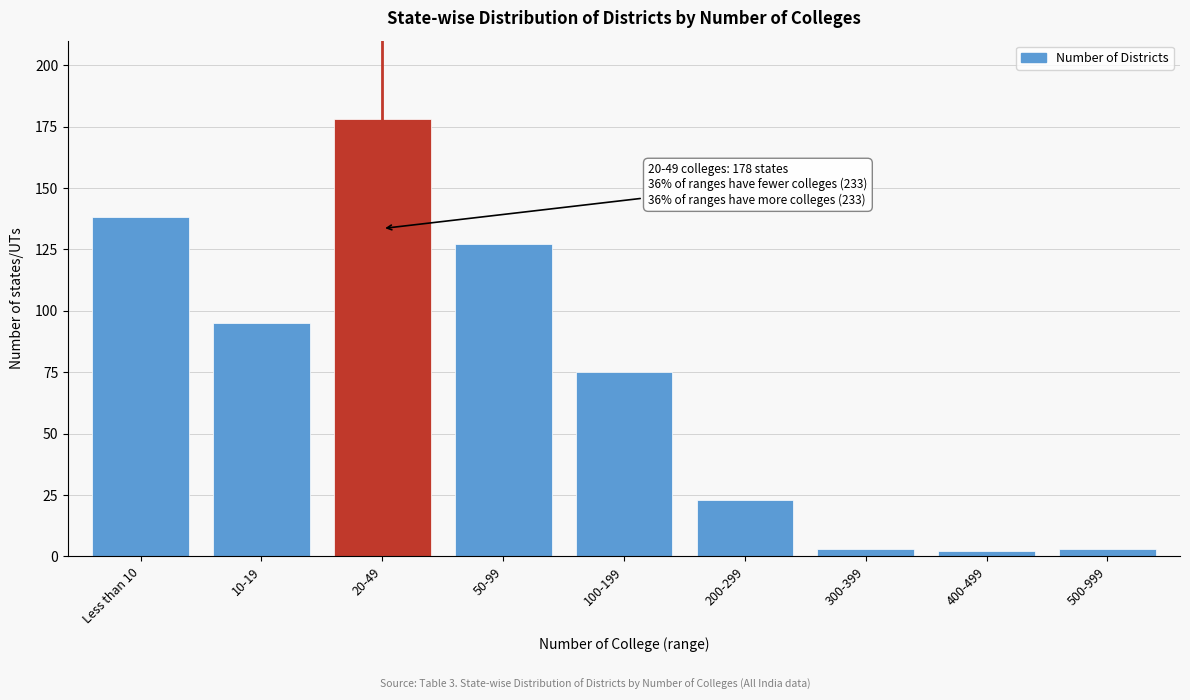

Reading left to right, what are all the values shown in this chart?

Less than 10=138	10-19=95	20-49=178	50-99=127	100-199=75	200-299=23	300-399=3	400-499=2	500-999=3